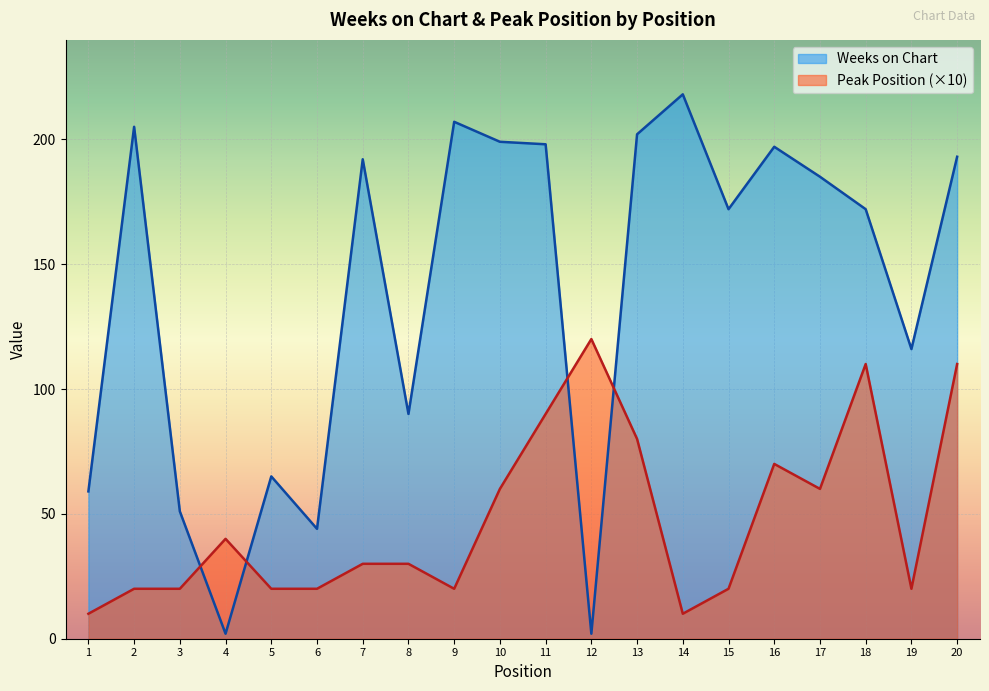

The value of Peak Position at 20 is 110. True or false?

True